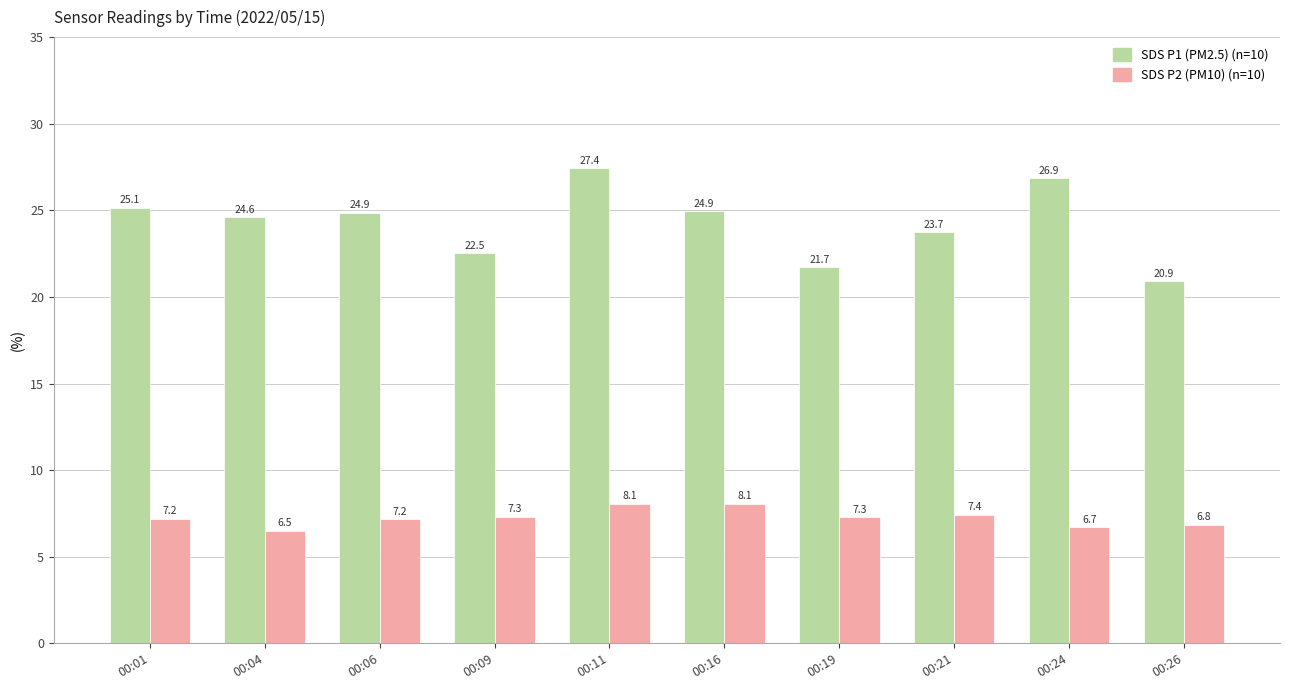

What is the minimum value shown in the chart?

6.5